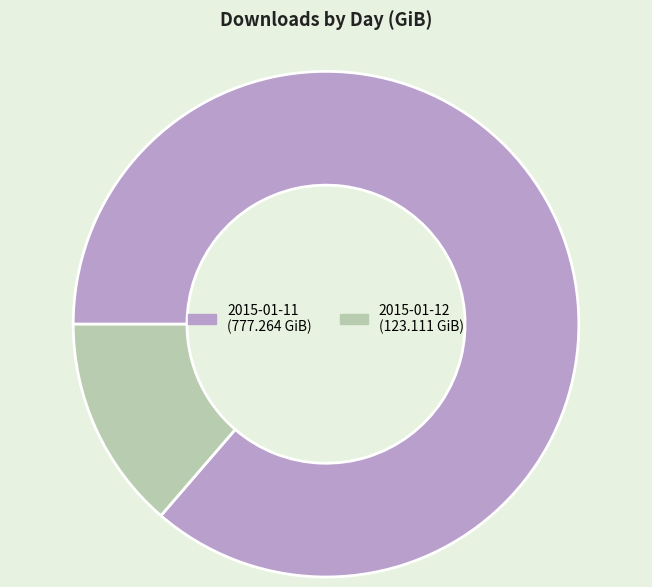

Is it true that 2015-01-12 is 14% of the pie?

True